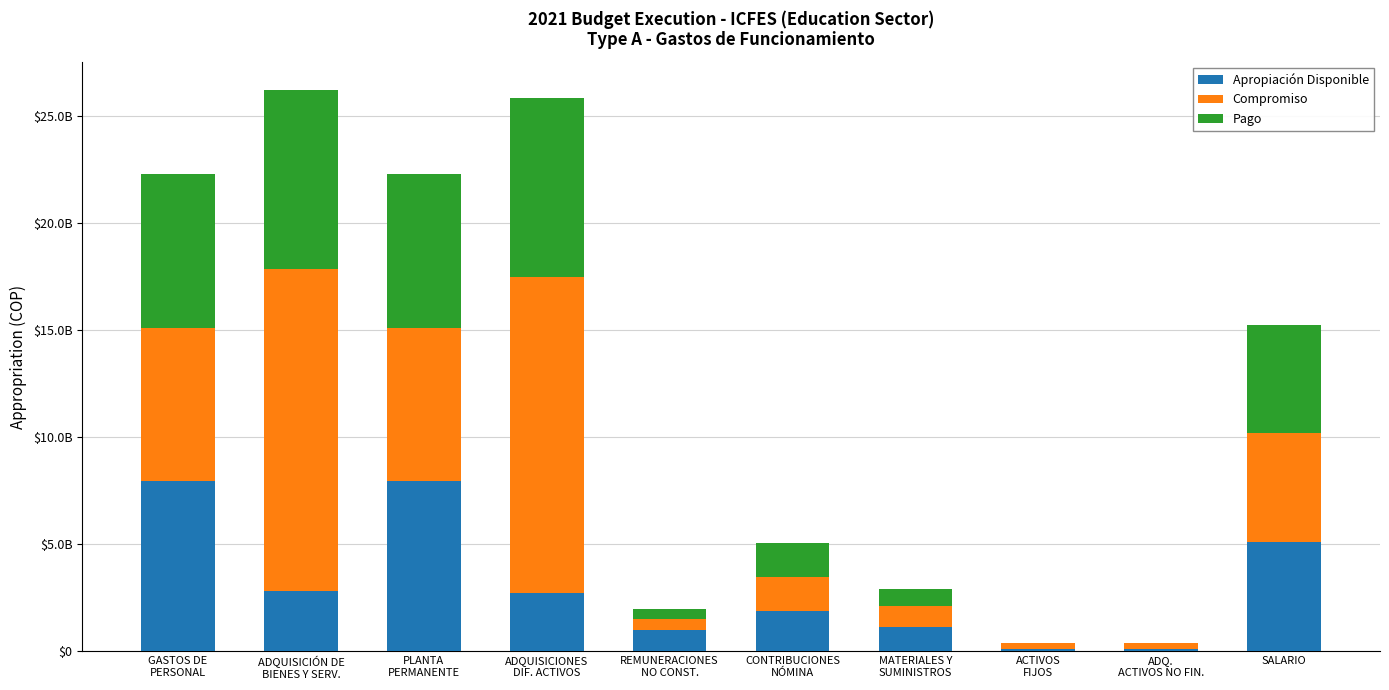

What is the difference between the maximum and minimum values in the Compromiso series?

14760341758